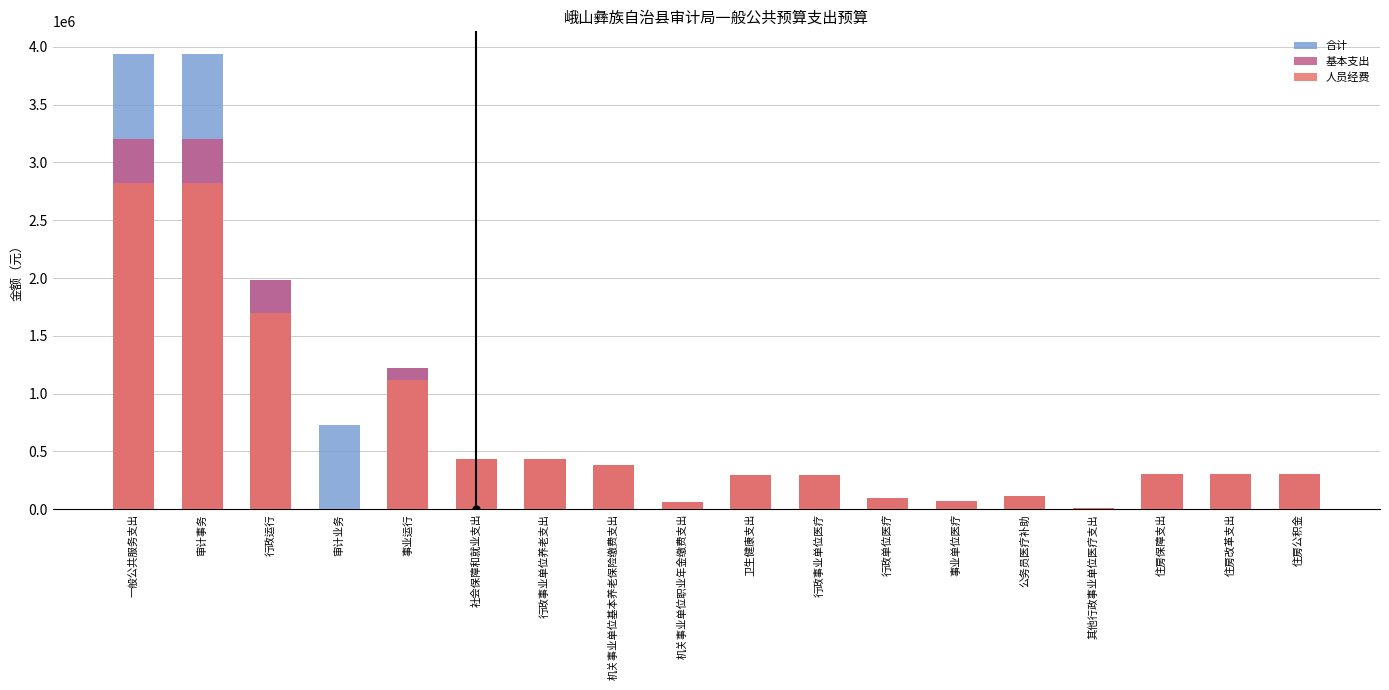

Does the chart contain any negative values?

No